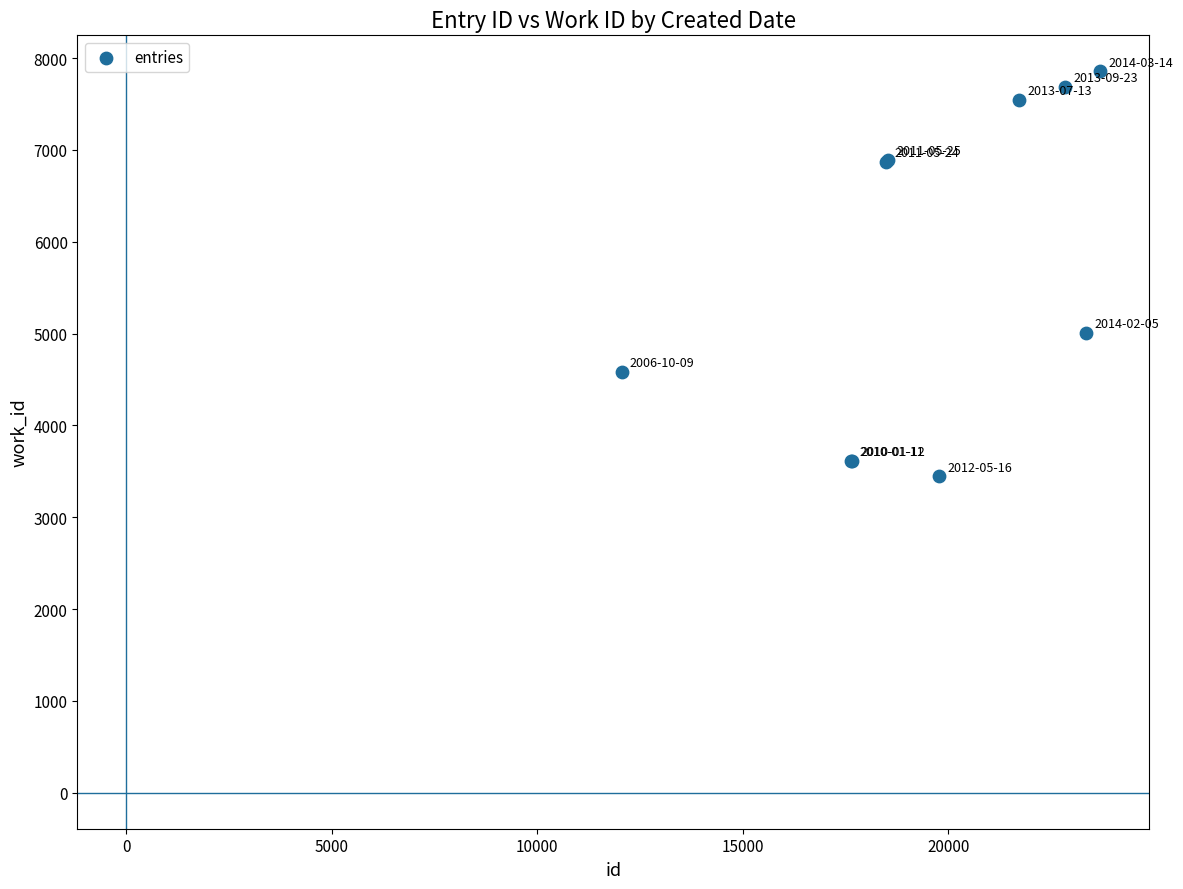

What Y value in the scatter plot is closest to 5650?

5011